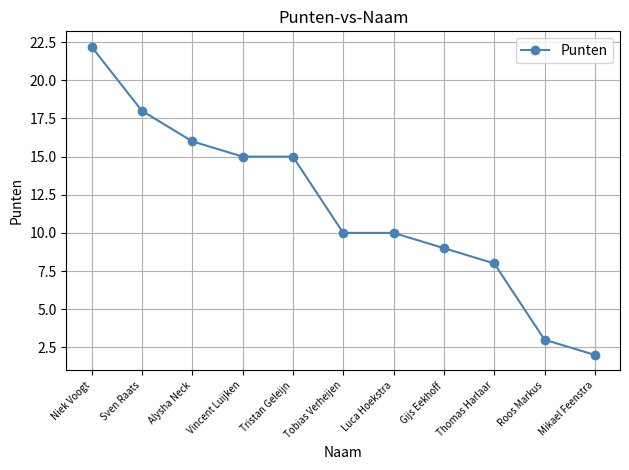

What is the approximate value at Sven Raats?

18.0